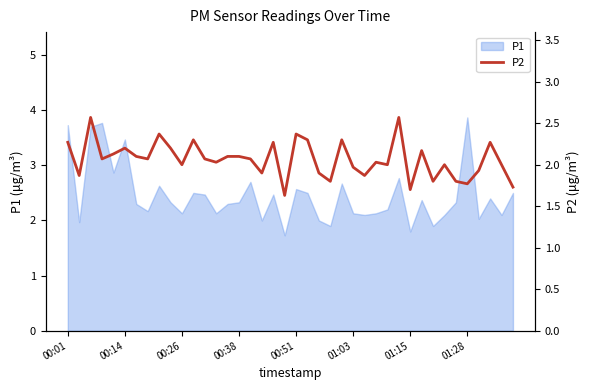

What is the minimum value for P1?

1.7